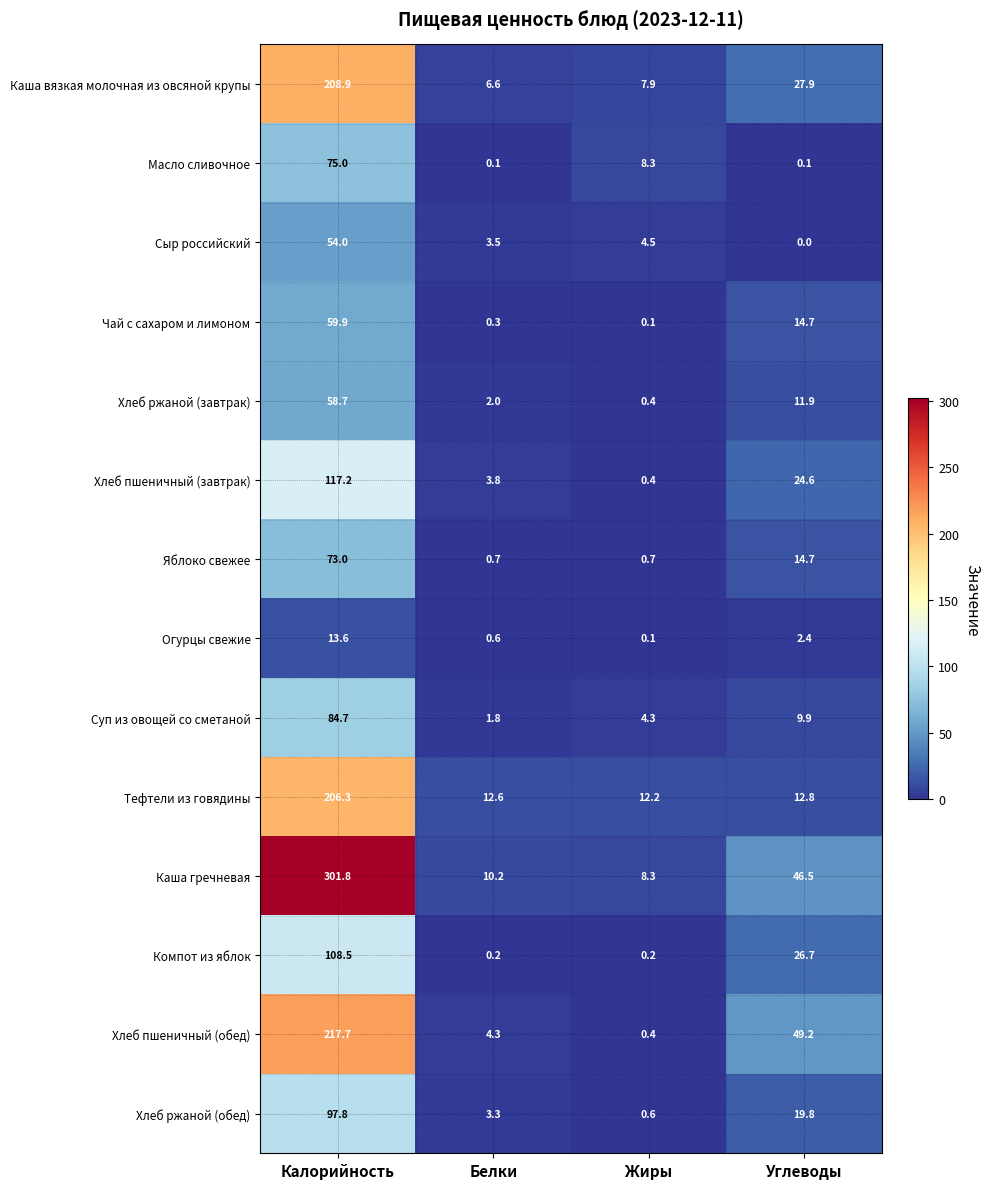

Where is Хлеб пшеничный (обед) nearest to the value 109?

Углеводы